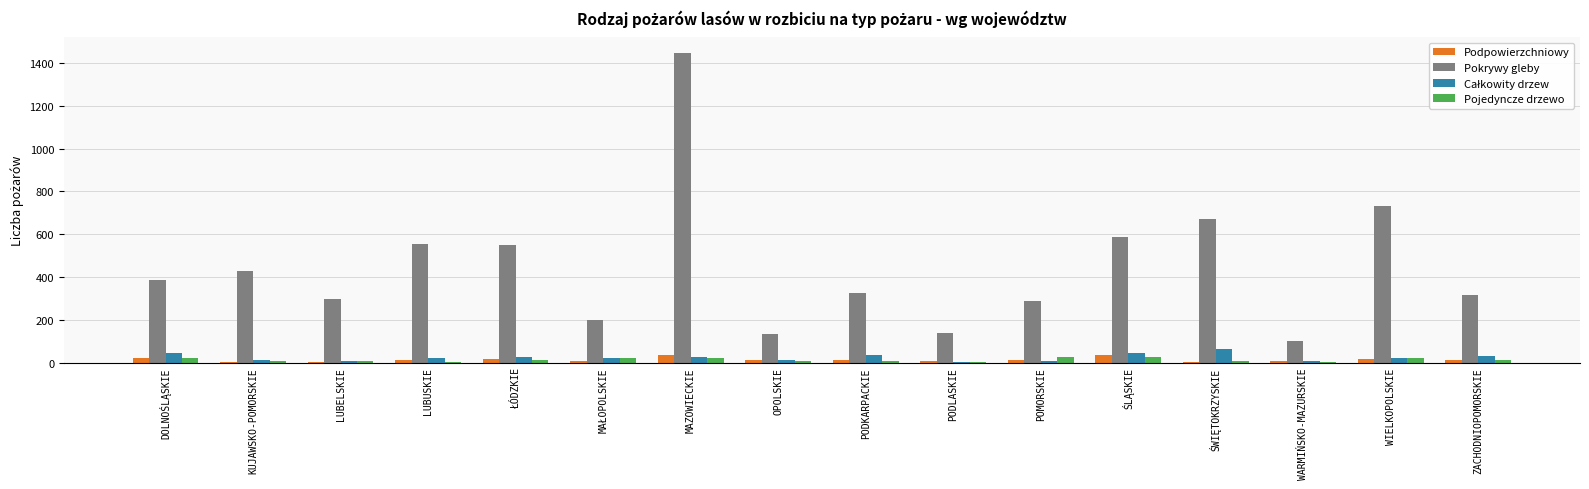

How many groups of bars are there?

16